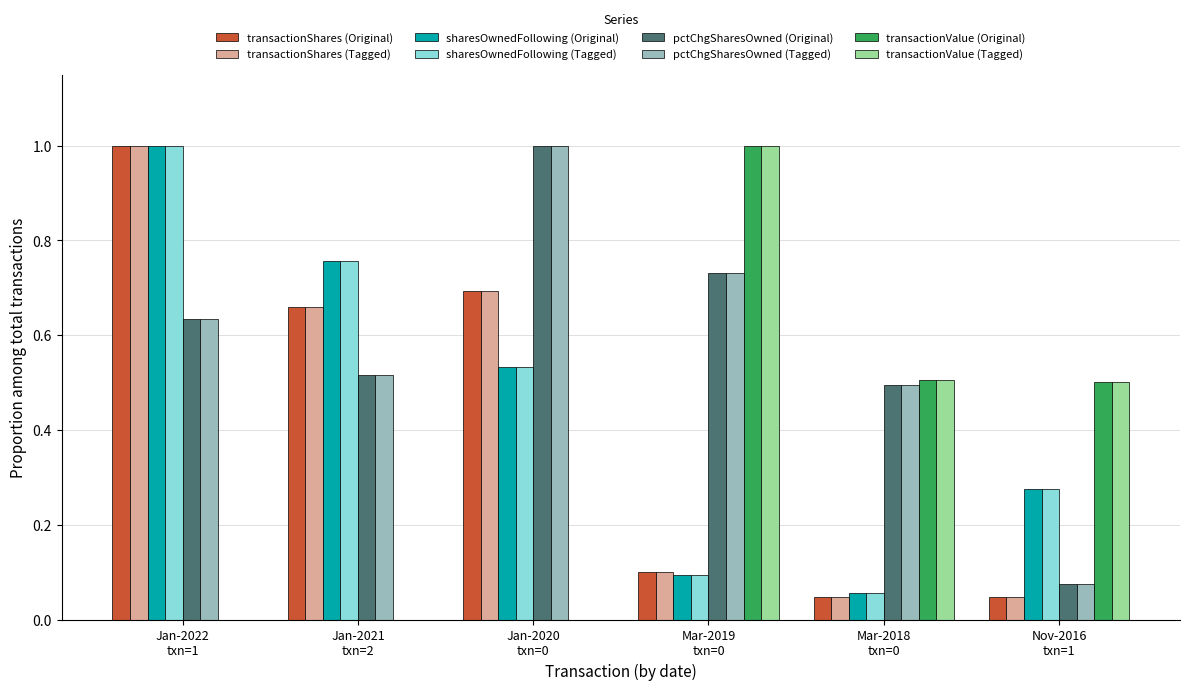

How many groups of bars are there?

6